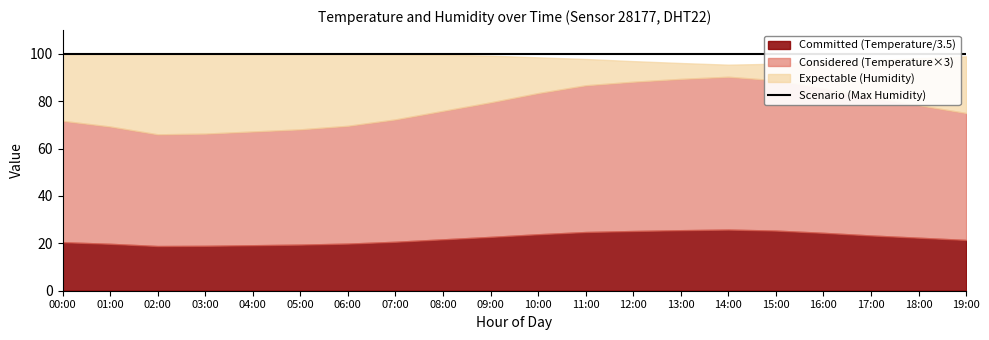

Which category has the highest value in the temperature series?

14:00